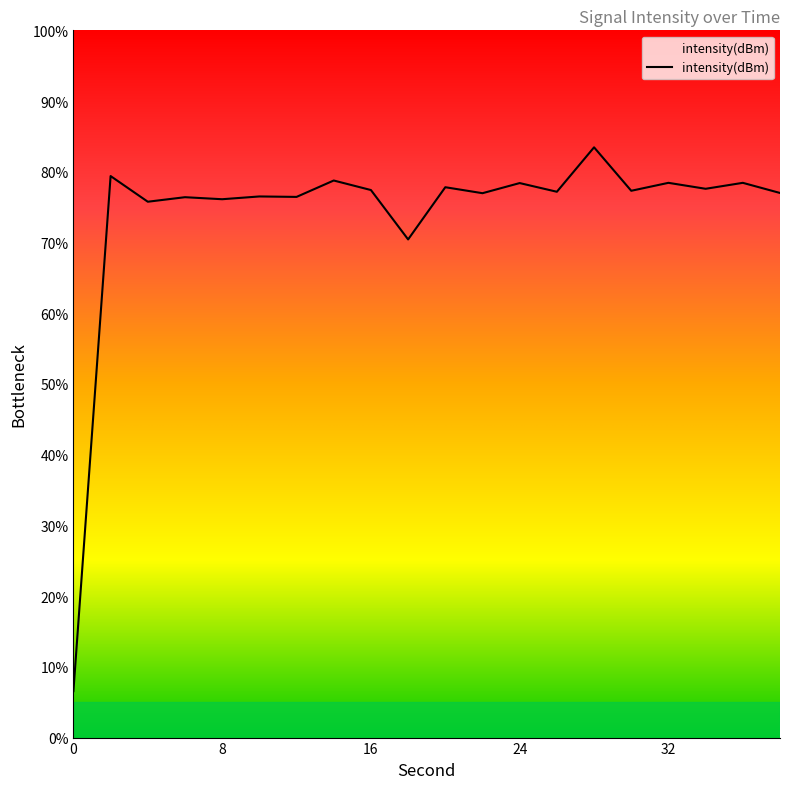

What is the smallest value displayed?

6.6